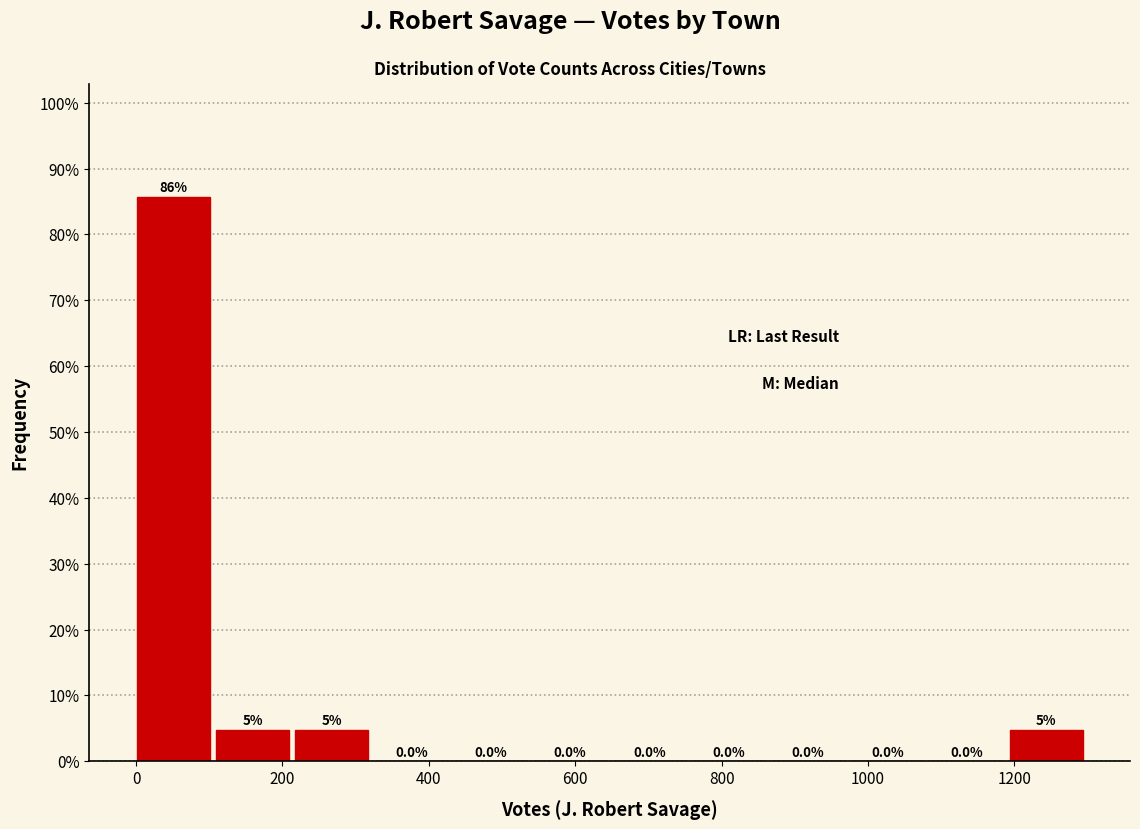

Over which range of the x-axis is the bar tallest?

0 to 100